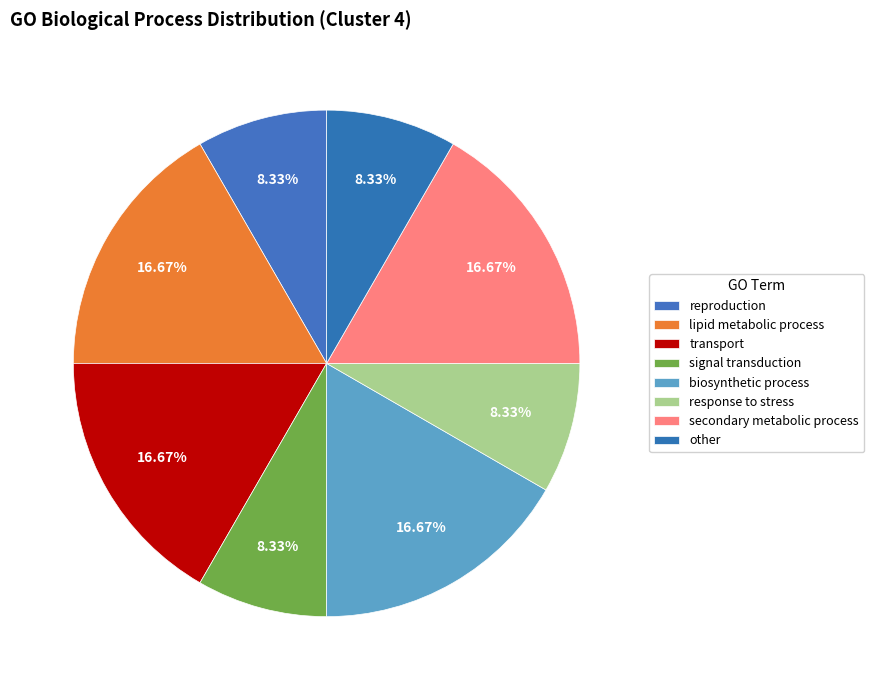

Do other and response to stress together represent more than half of the pie?

No